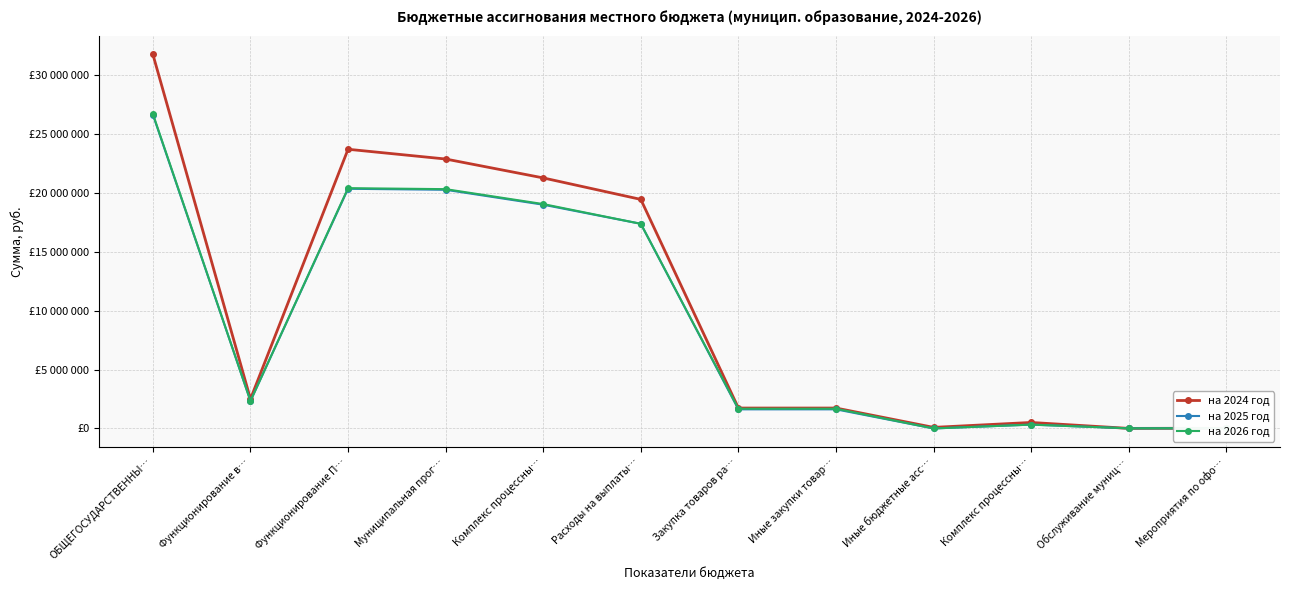

Reading left to right, list all the values displayed in this chart.

на 2024 год: 31786141.2	2501500.0	23723671.2	22895221.2	21289130.2	19463173.6	1734737.1	1734737.1	91219.5	509181.0	5040.0	20000.0
на 2025 год: 26666073.8	2334600.0	20366813.8	20281813.8	19013593.8	17390000.0	1623593.8	1623593.8	0.0	326000.0	10000.0	20000.0
на 2026 год: 26727085.3	2334600.0	20419925.3	20334925.3	19066705.3	17390000.0	1676705.3	1676705.3	0.0	326000.0	10000.0	20000.0